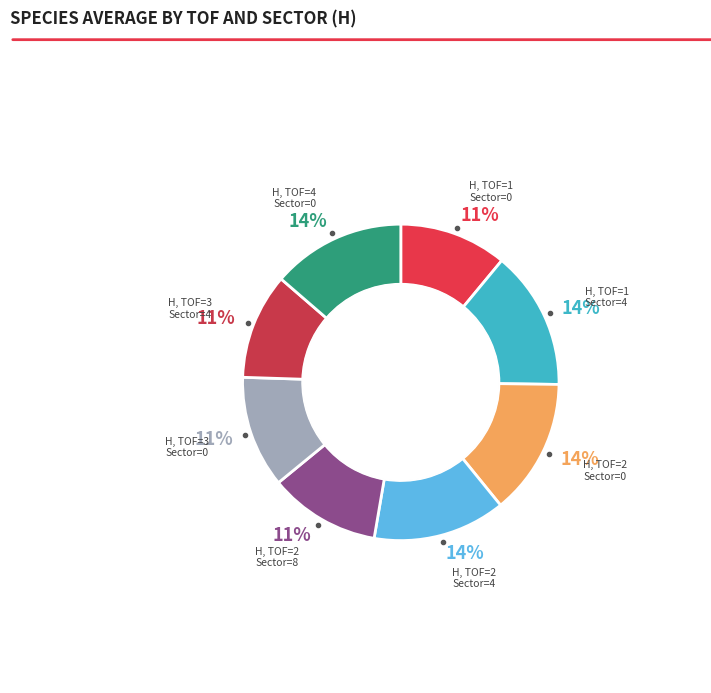

Does H TOF=2 Sector=0 account for over 50% of the chart?

No